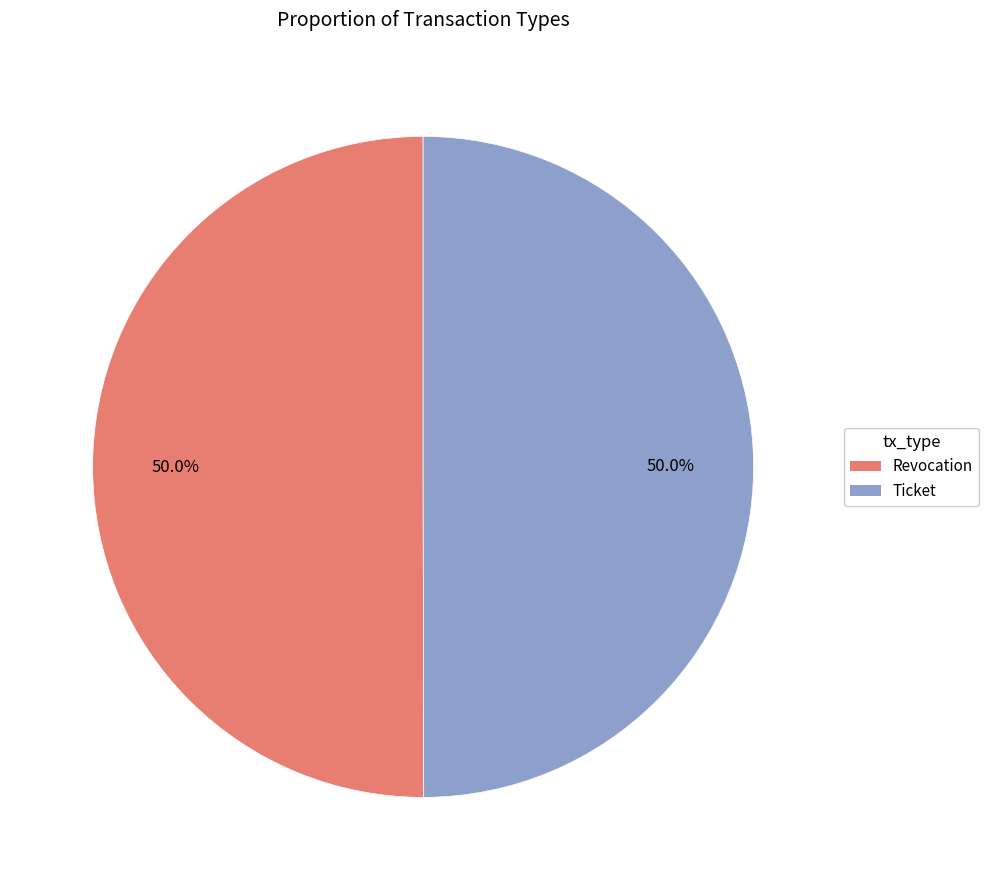

Approximately how many times larger is the value at Revocation compared to Ticket?

1.0